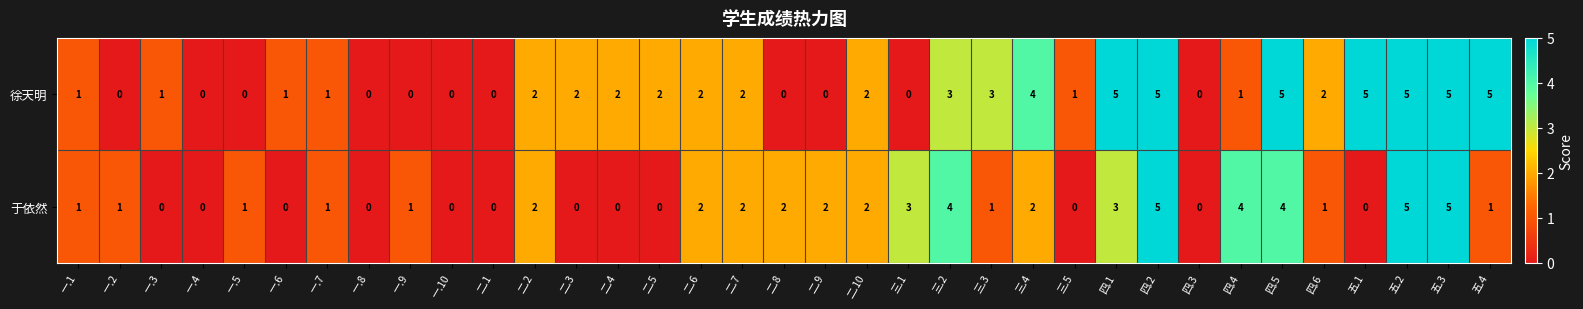

What is the difference between the maximum and second lowest values in the 徐天明 series?

5